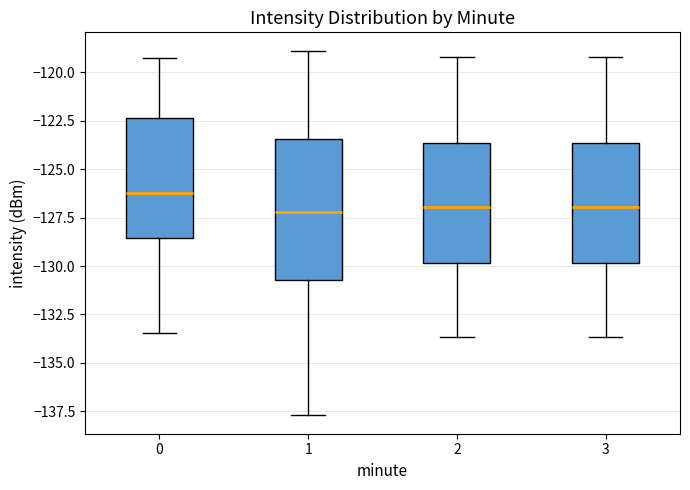

Where is the upper edge of the box at x = 2 on the y-axis? The values are not printed on the chart, so give them approximately, as read against the axis.

-123.5